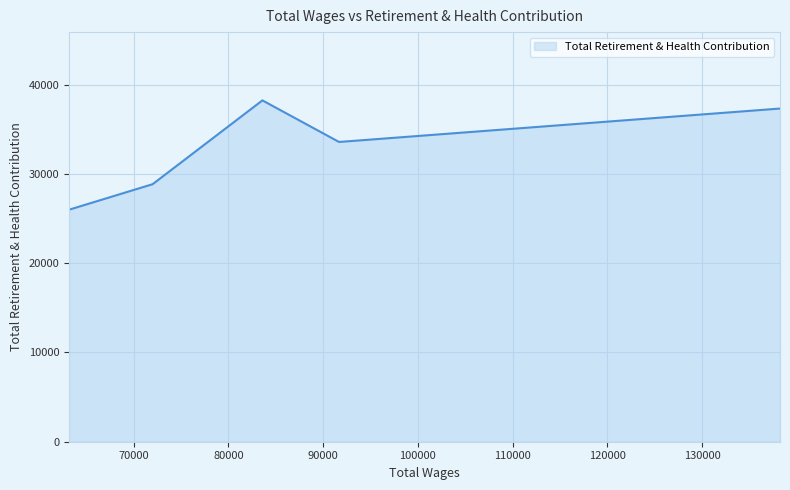

What is the maximum value shown in the chart?

38249